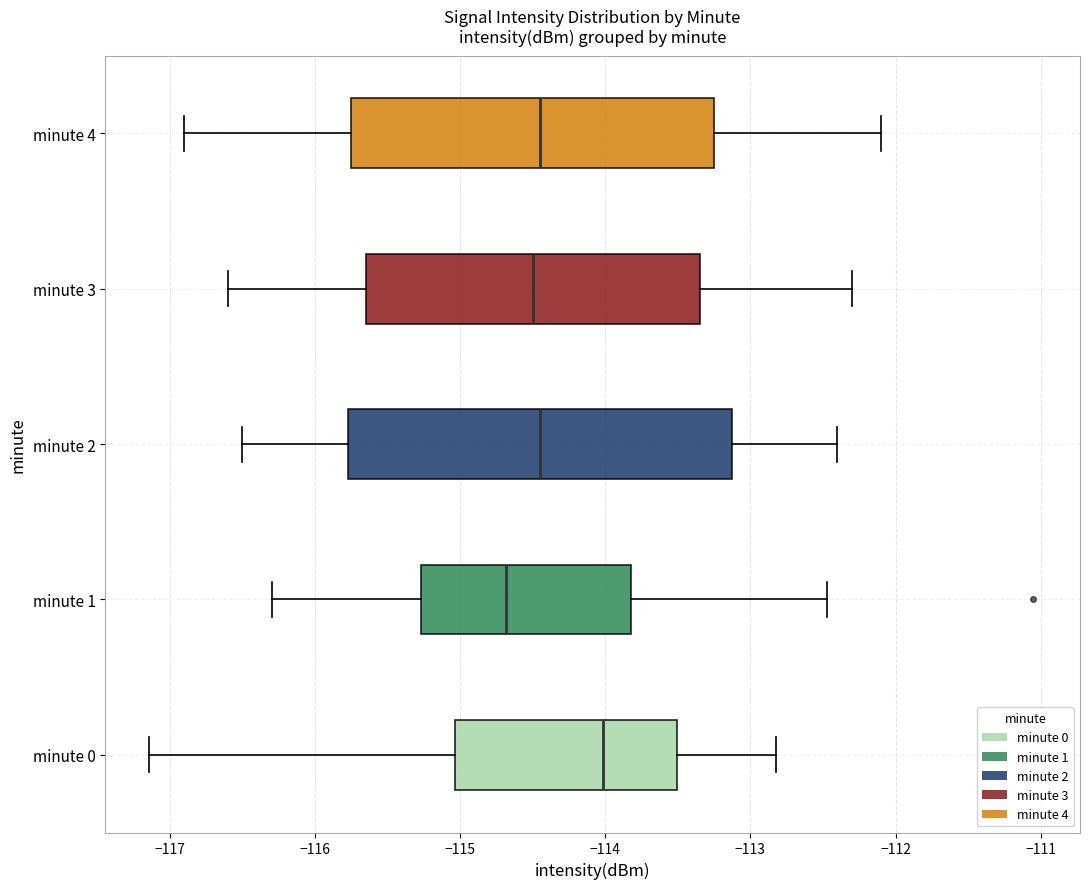

Reading bottom to top, read every box against the x-axis: the position of its median line, the range the box covers, and the ends of its whiskers. The values are not printed on the chart, so give them approximately, as read against the axis.

minute 0: median -114.0, box -115.0 to -113.5, whiskers -117.1 to -112.8
minute 1: median -114.7, box -115.3 to -113.8, whiskers -116.3 to -112.5
minute 2: median -114.4, box -115.8 to -113.1, whiskers -116.5 to -112.4
minute 3: median -114.5, box -115.6 to -113.3, whiskers -116.6 to -112.3
minute 4: median -114.4, box -115.7 to -113.2, whiskers -116.9 to -112.1